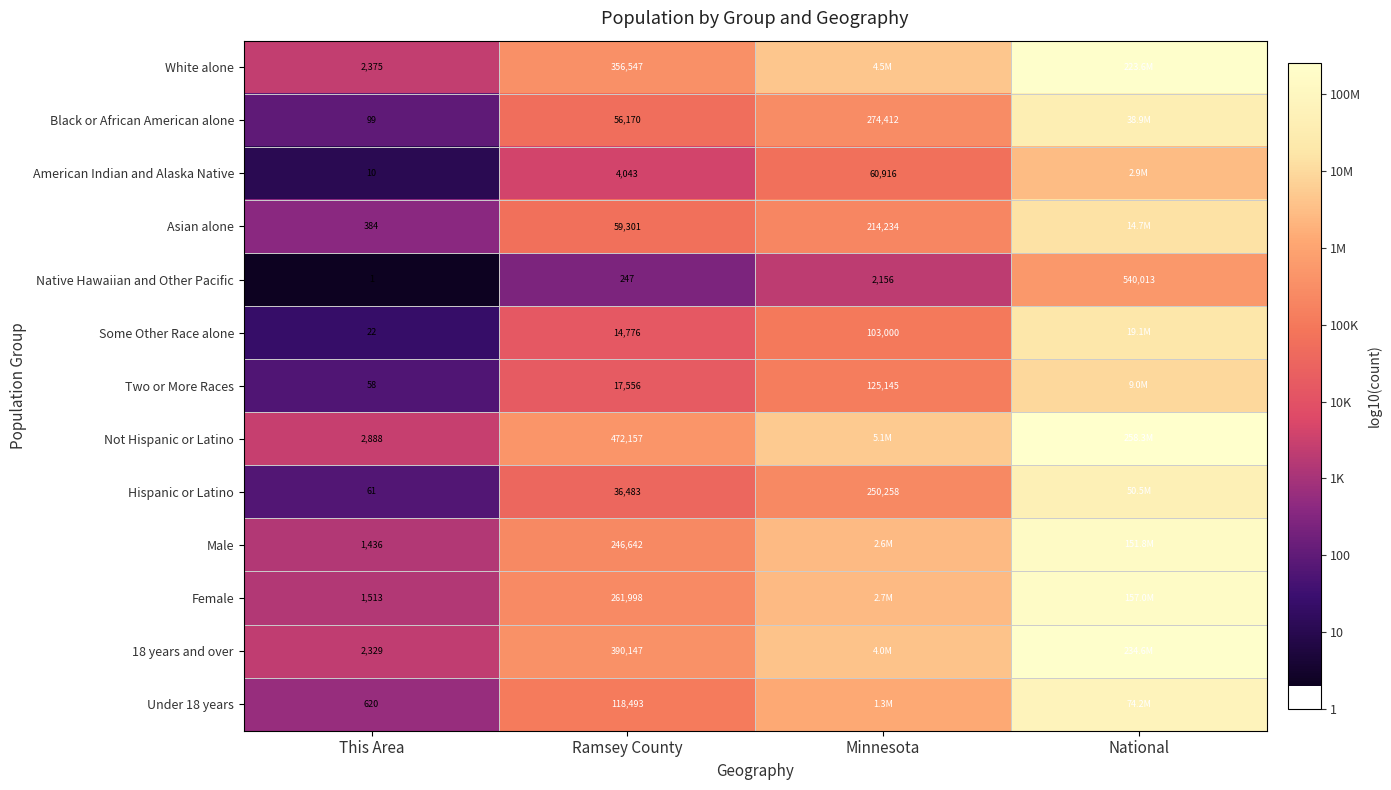

Which series changed the most between This Area and Ramsey County?

Not Hispanic or Latino